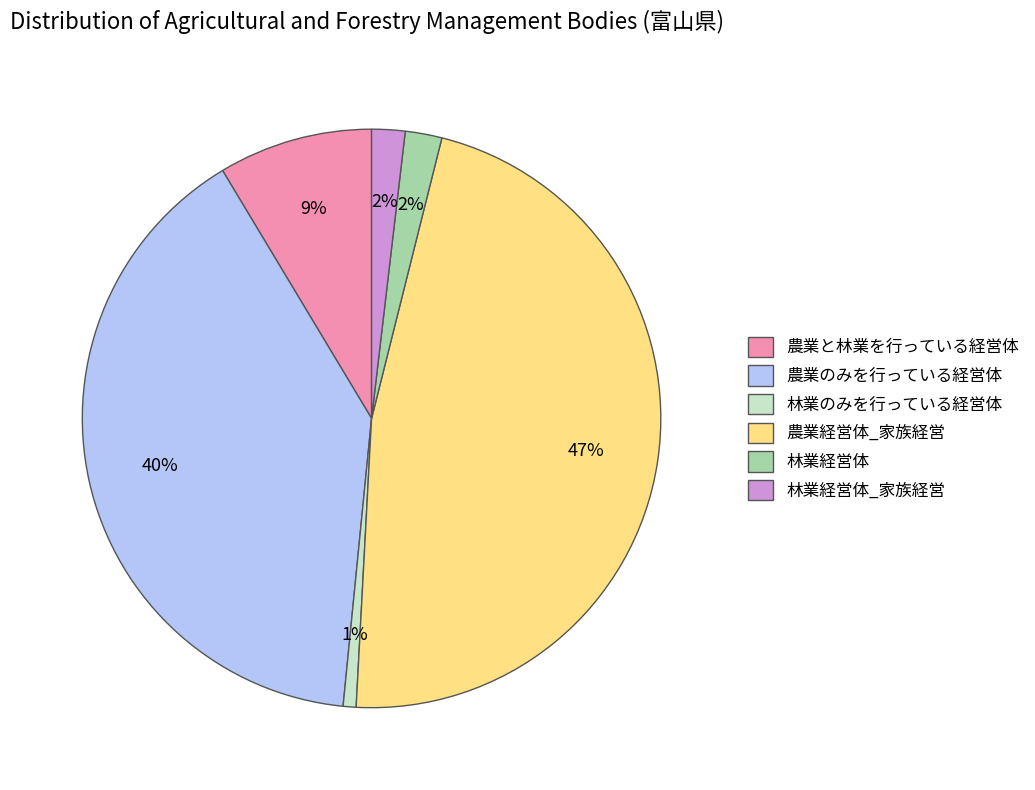

To the nearest percent, what is the average slice percentage?

17%